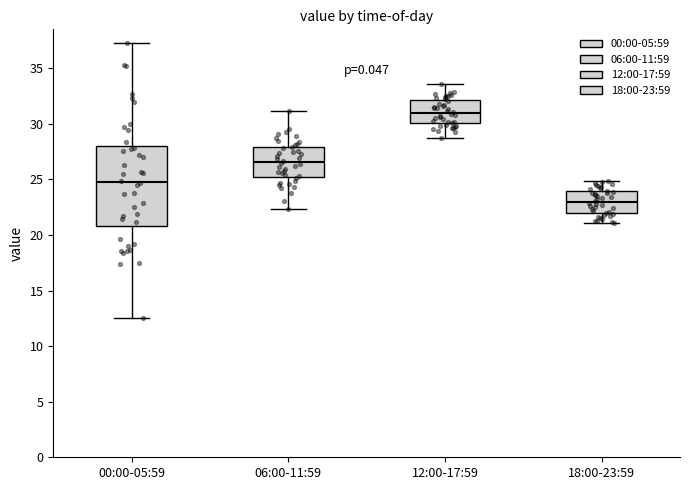

Which box's median line is the lowest?

18:00-23:59